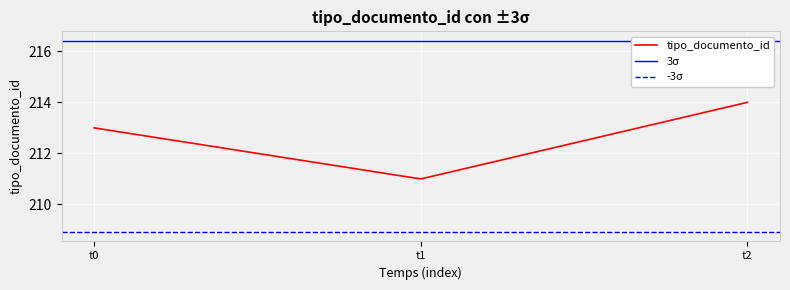

List the labels in order of tipo_documento_id value, smallest first.

t1, t0, t2